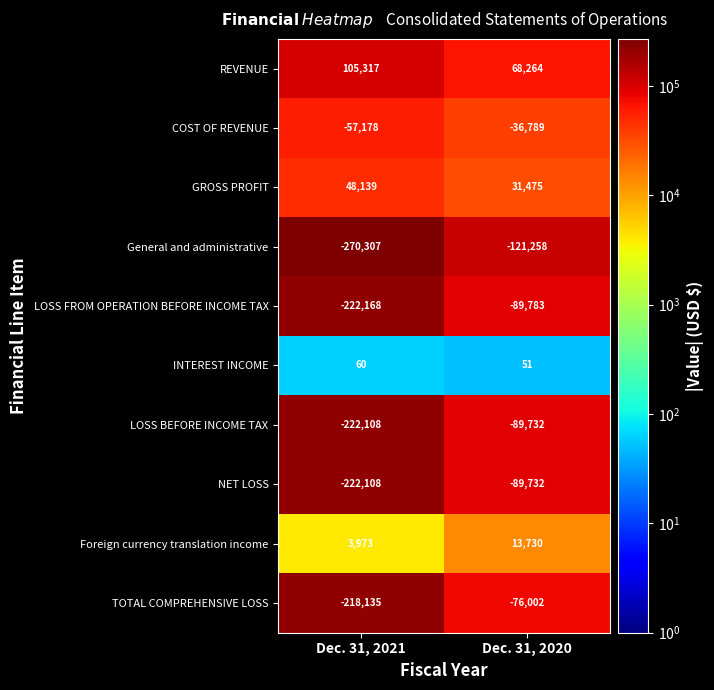

At which label is General and administrative closest to -195782?

Dec. 31, 2020